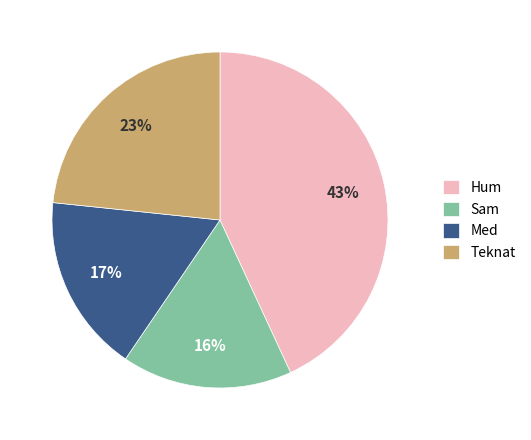

How many slices are in this pie chart?

4